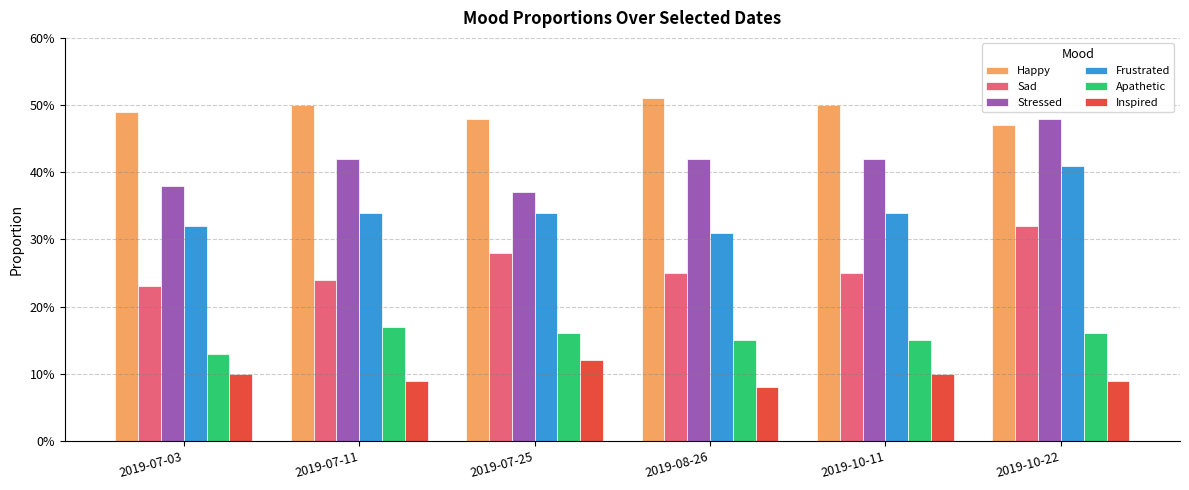

What is the label of the 1st bar from the right?

2019-10-22